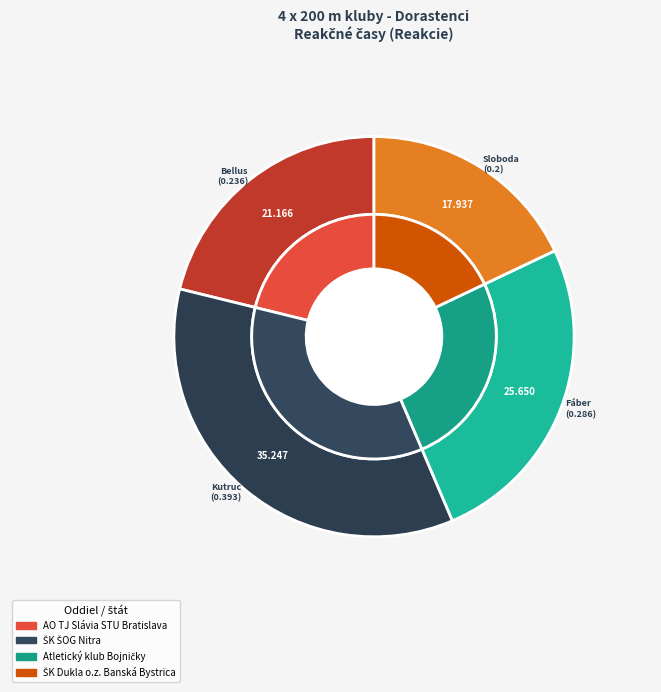

How many segments does this pie chart have?

4